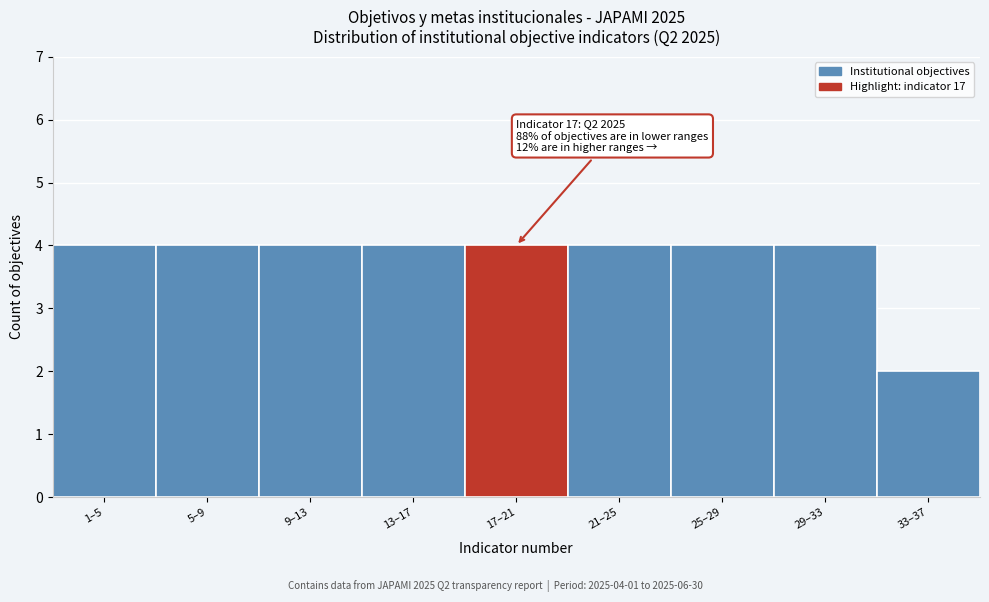

Reading left to right, list all the values displayed in this chart.

1–5=4	5–9=4	9–13=4	13–17=4	17–21=4	21–25=4	25–29=4	29–33=4	33–37=2